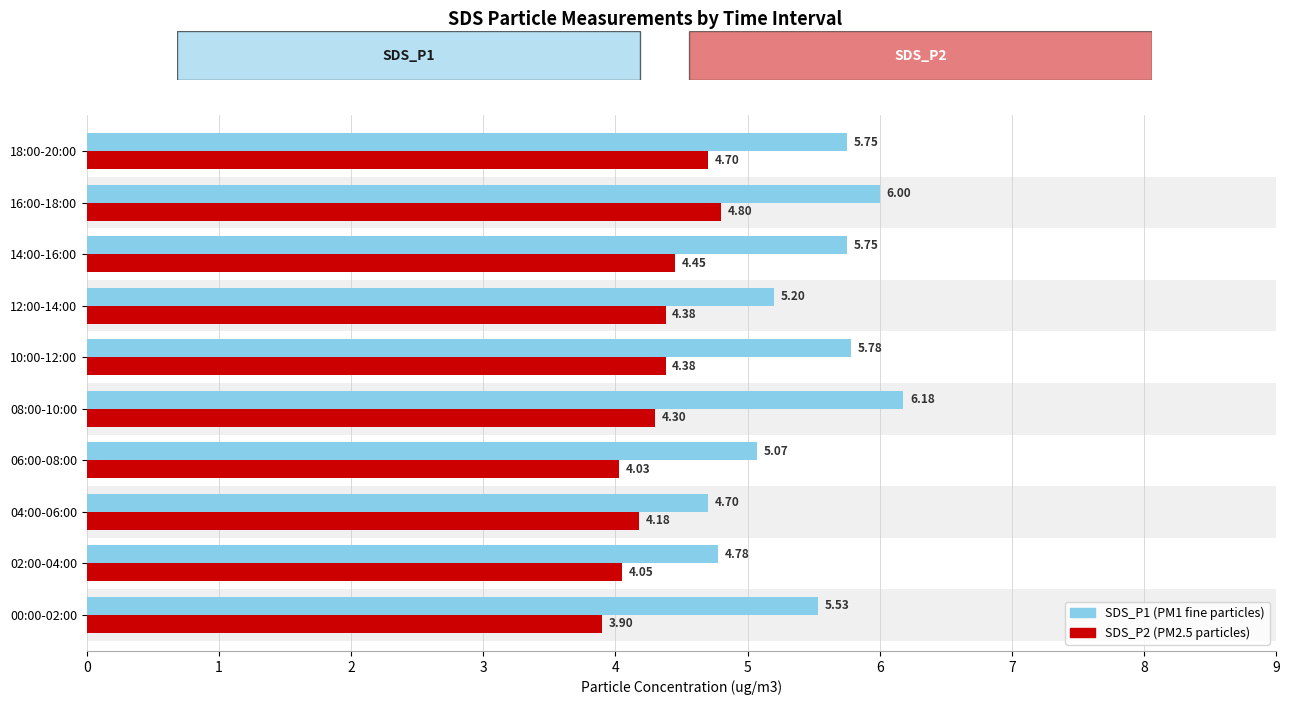

Reading right to left, list all the values displayed in this chart.

SDS_P1: 5.8	6.0	5.8	5.2	5.8	6.2	5.1	4.7	4.8	5.5
SDS_P2: 4.7	4.8	4.5	4.4	4.4	4.3	4.0	4.2	4.0	3.9